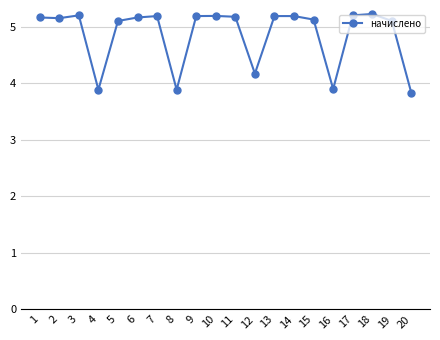

Does the chart have visible grid lines?

Yes